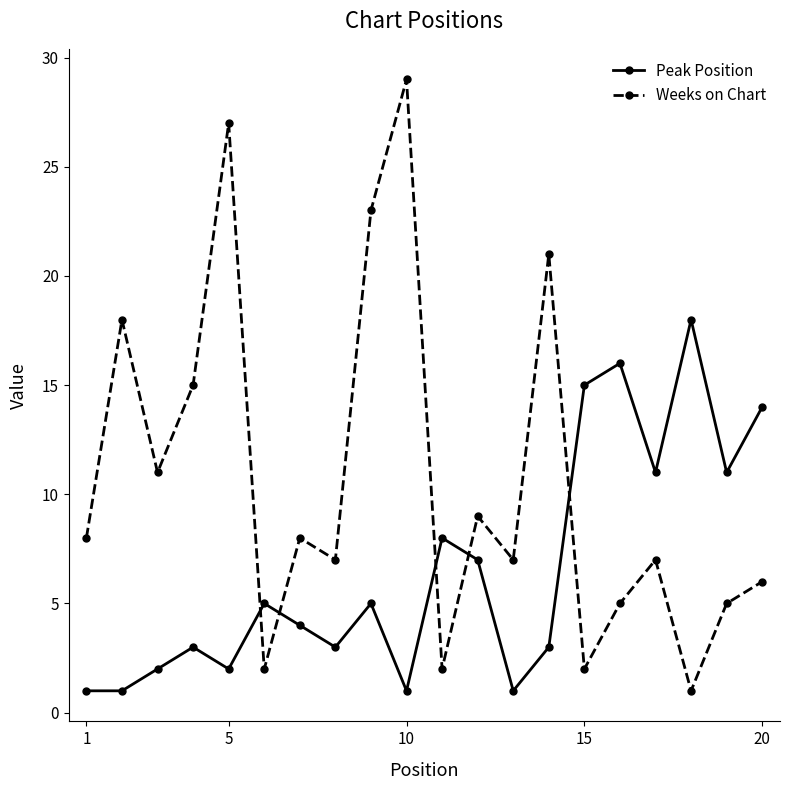

Reading left to right, list all the values displayed in this chart.

Peak Position: 1	1	2	3	2	5	4	3	5	1	8	7	1	3	15	16	11	18	11	14
Weeks on Chart: 8	18	11	15	27	2	8	7	23	29	2	9	7	21	2	5	7	1	5	6